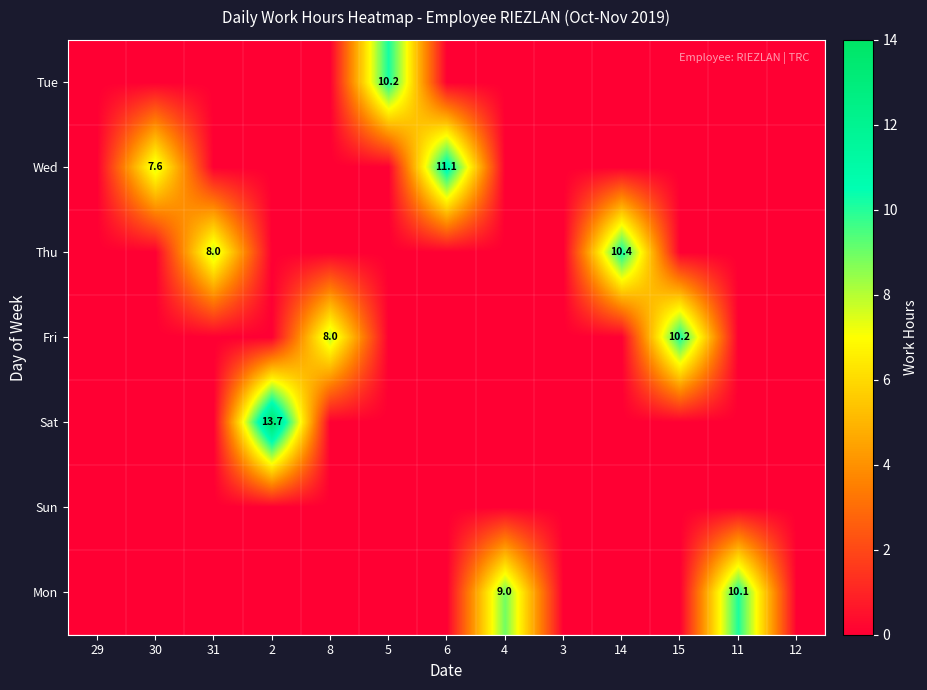

True or false: Mon has a value of 5.9 at 2.

False